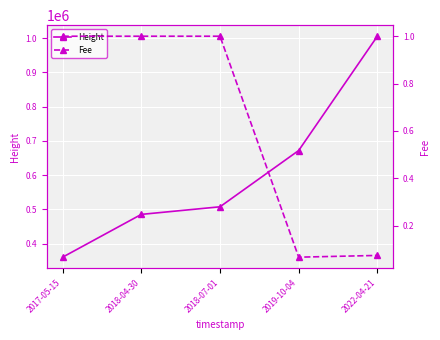

Where is Fee nearest to the value 0?

2019-10-04